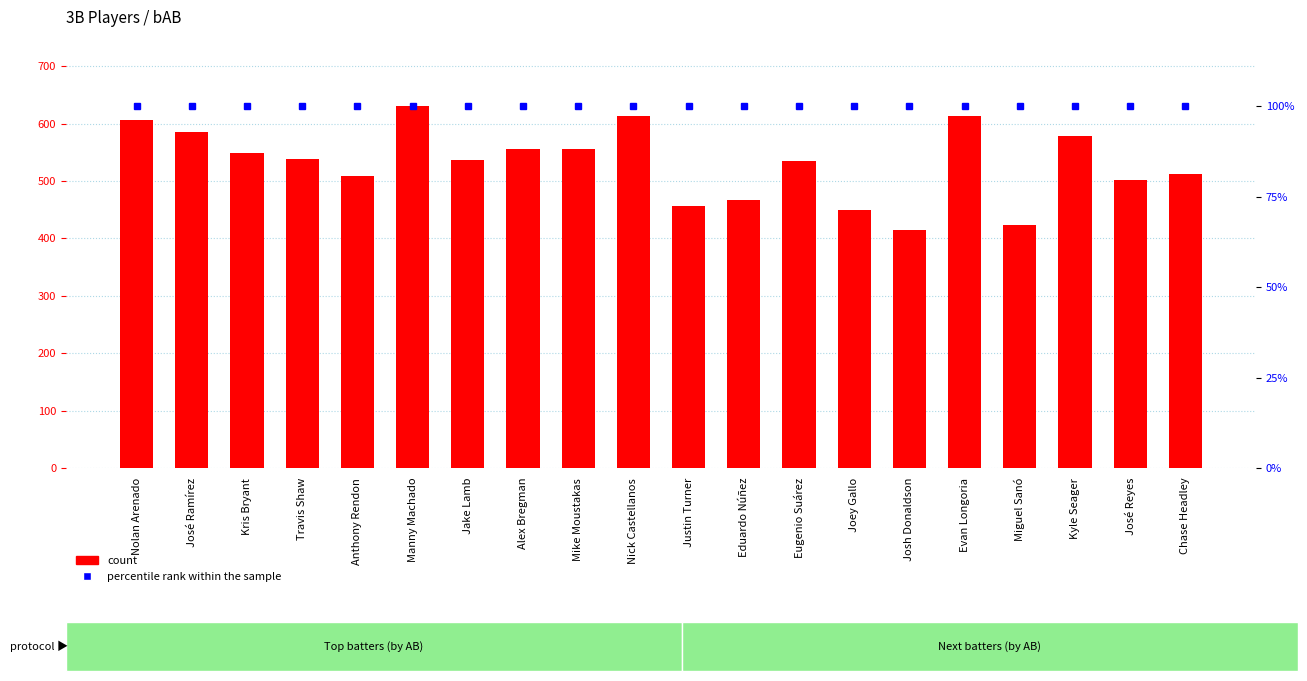

What is the approximate value of count at Mike Moustakas?

555